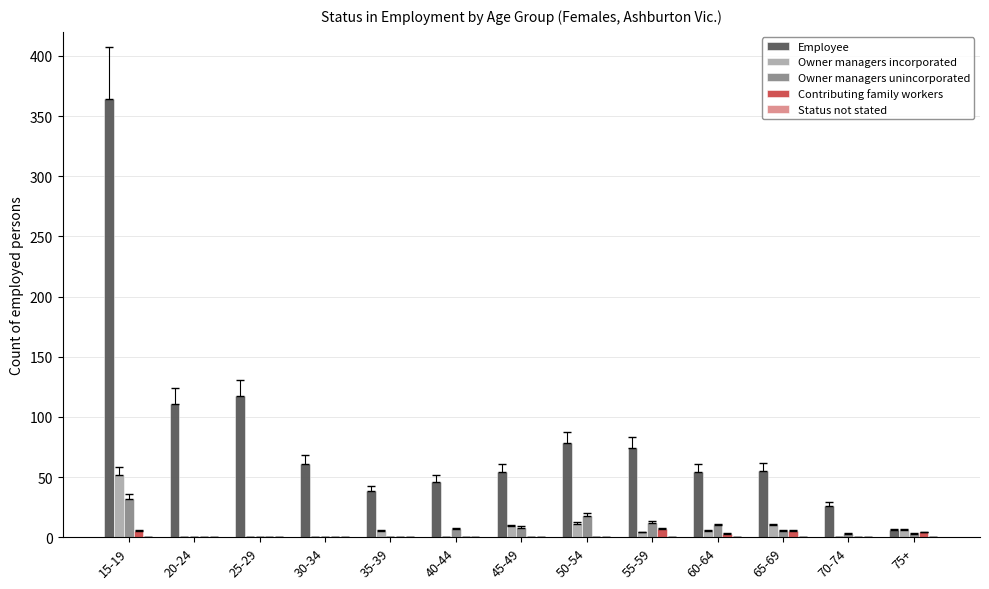

What is the greatest value displayed?

364